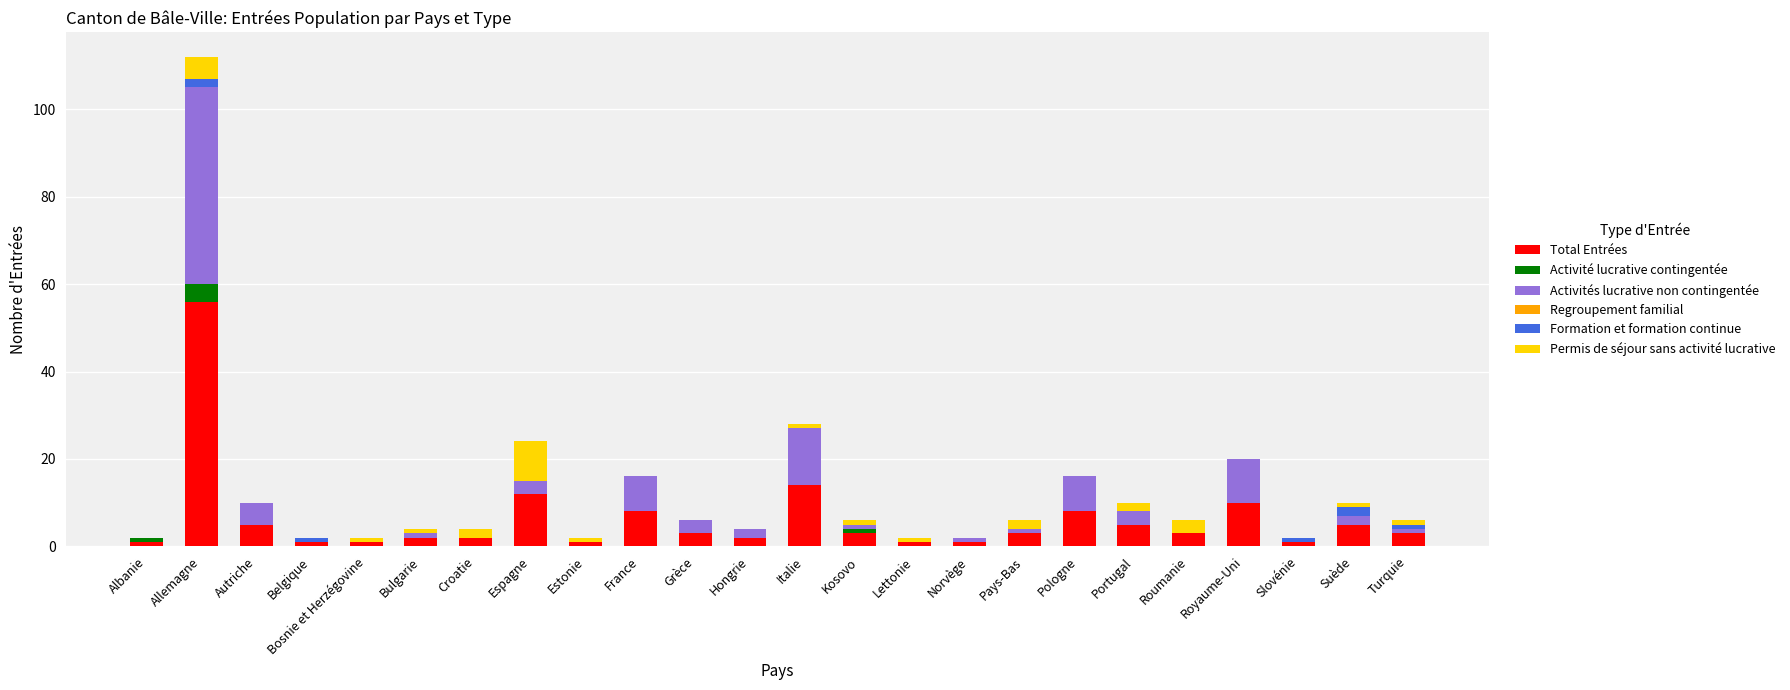

Which category has the highest value in the Total Entrées series?

Allemagne